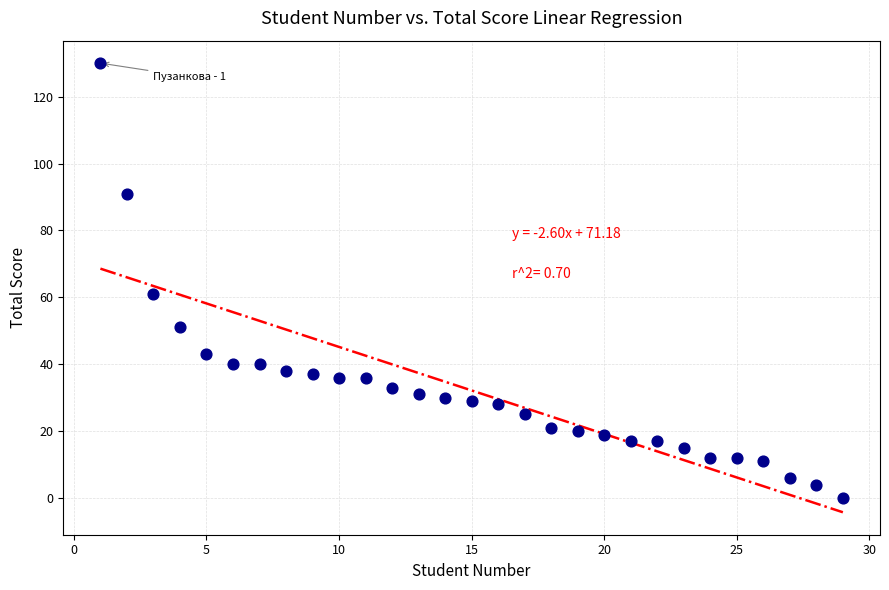

What is the range of Y values (max minus min)?

130